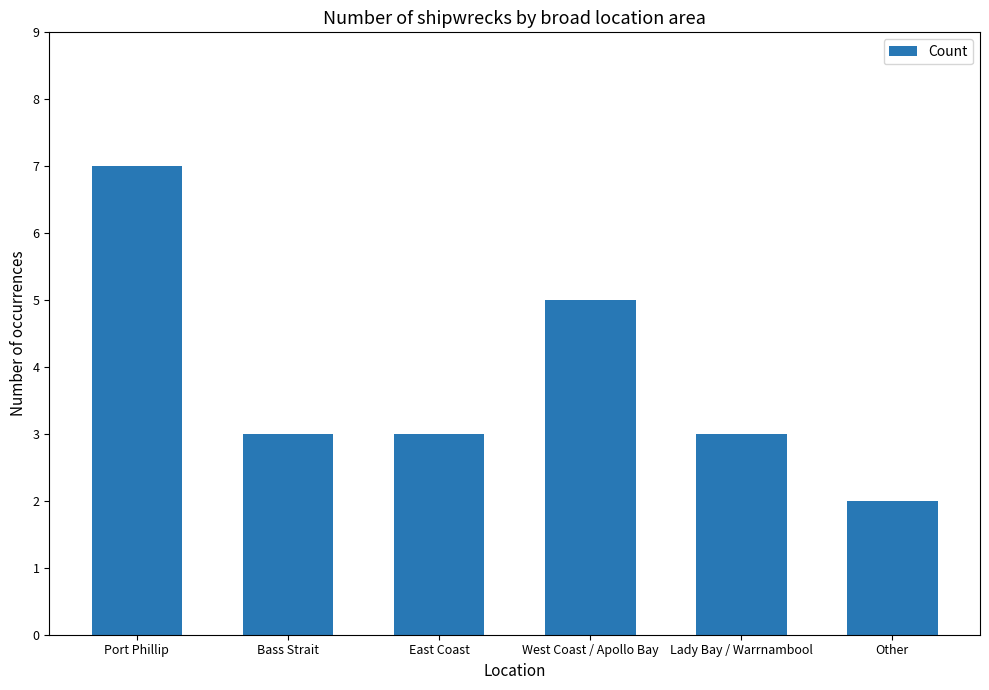

What is the change in value from Bass Strait to West Coast / Apollo Bay?

+2